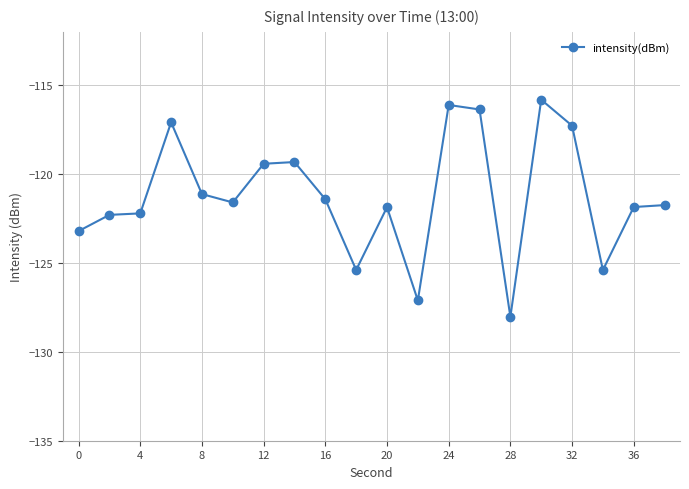

What is the sum of all values?

-2424.7